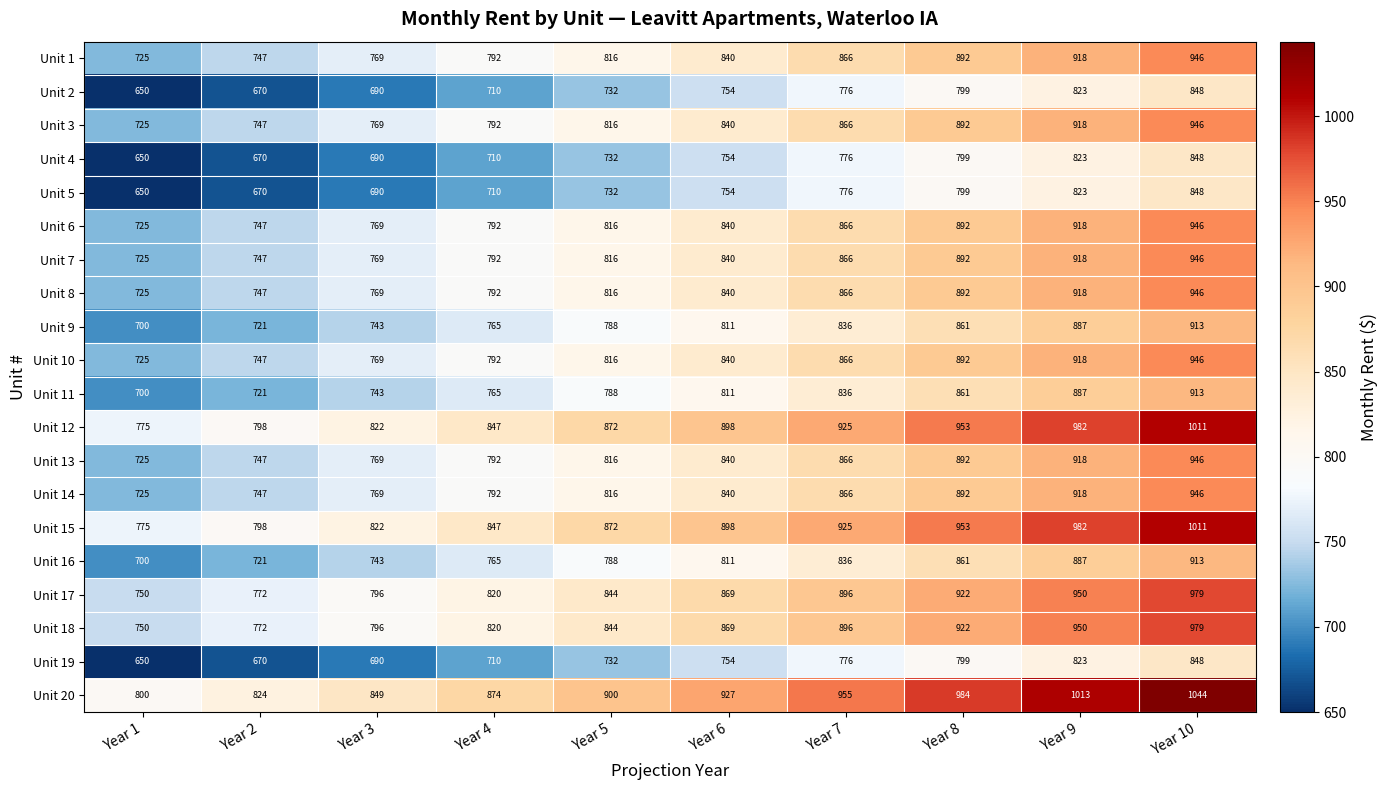

Which series changed the most between Year 2 and Year 6?

Unit 20